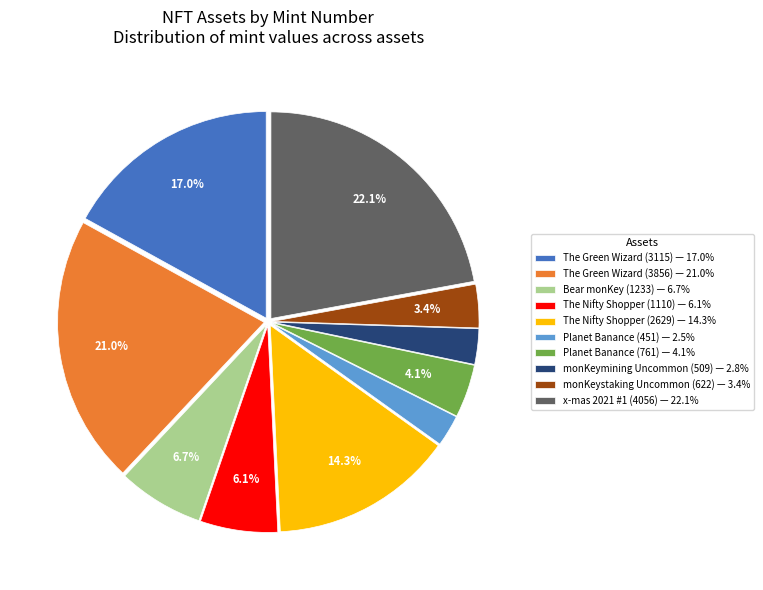

How many slices are in this pie chart?

10